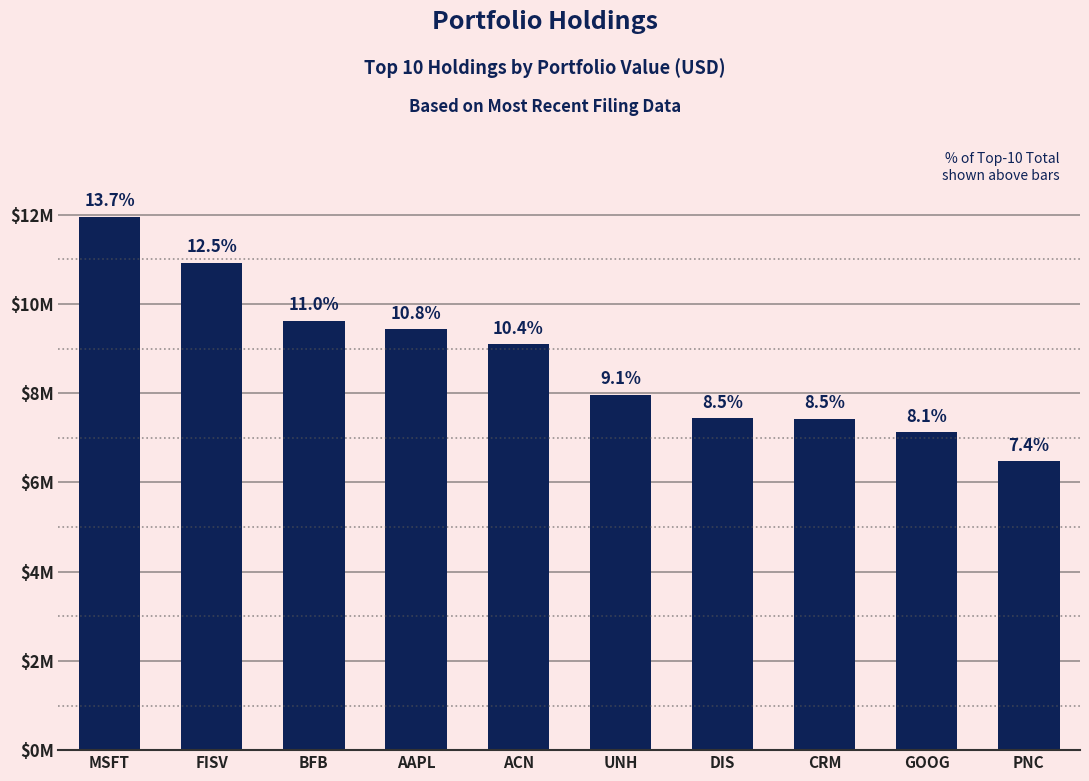

What is the minimum value shown in the chart?

6475000